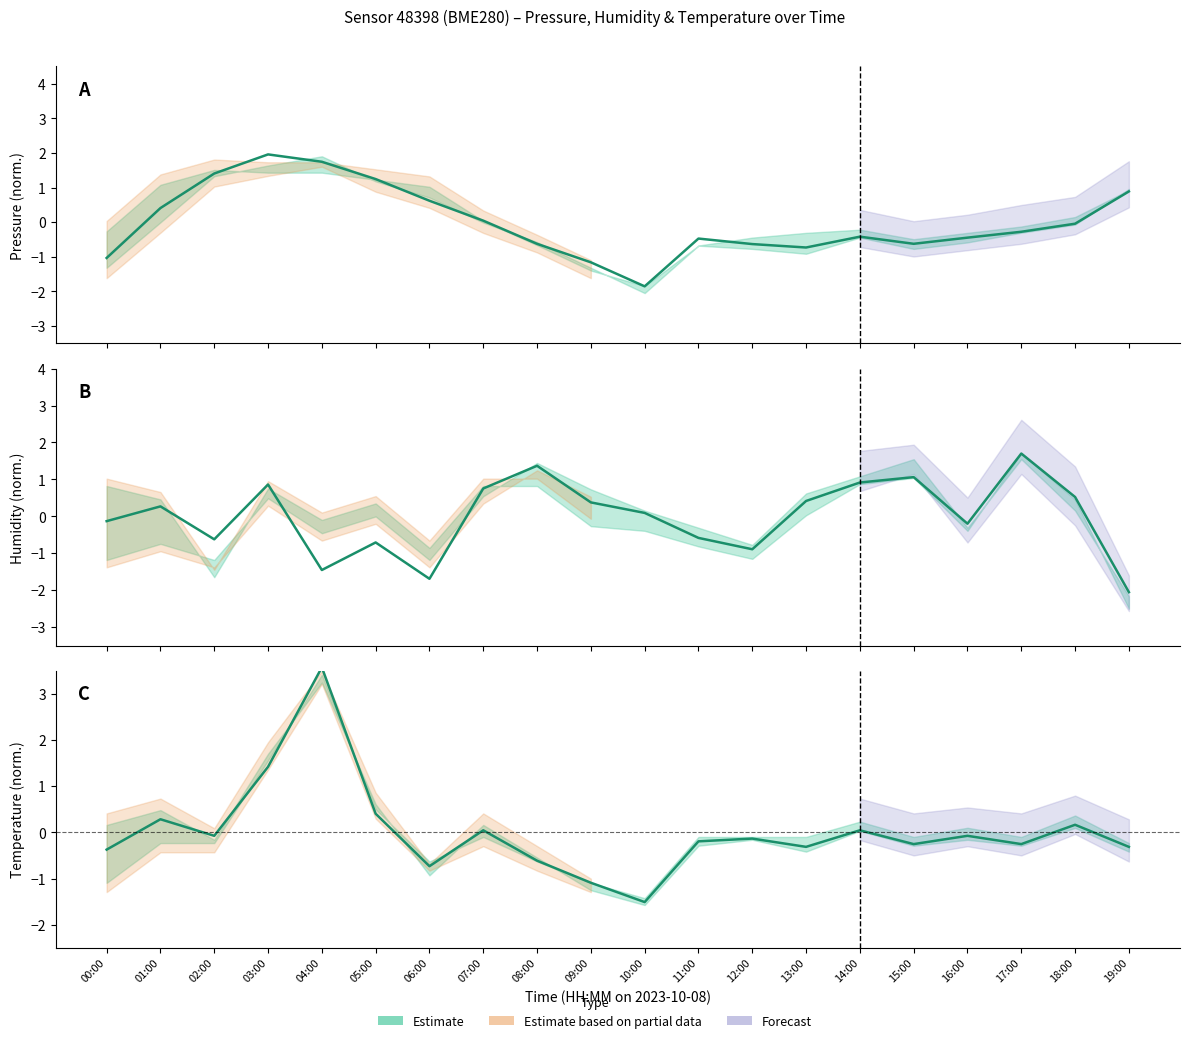

What is the difference between the highest and lowest values at 01:00?

0.1